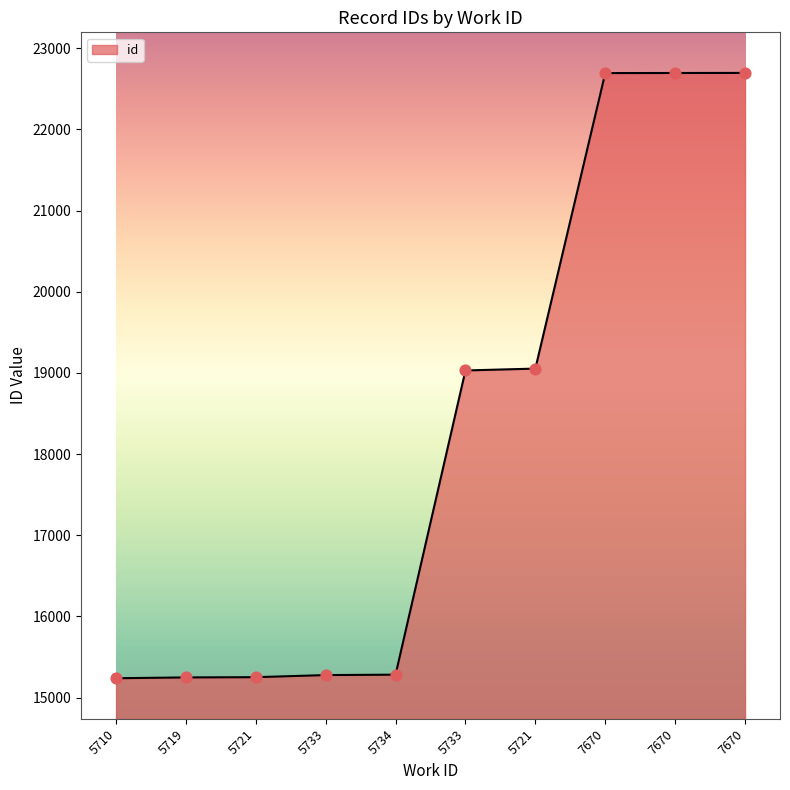

What is the change in value from 5733 to 7670?

+7419